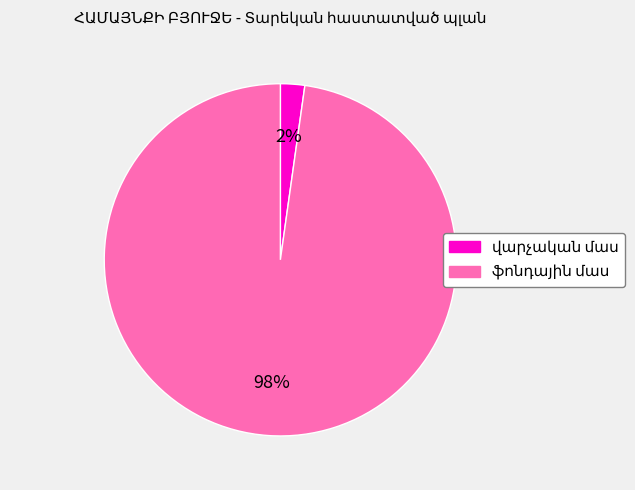

Is there any slice that represents more than half of the pie?

Yes